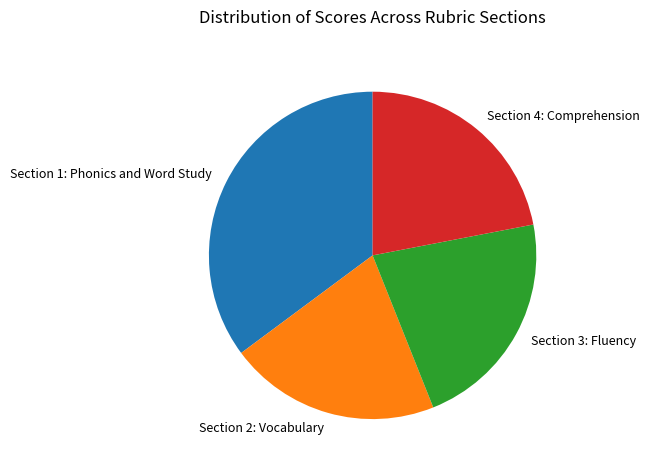

Approximately how many times larger is the value at Section 4: Comprehension compared to Section 2: Vocabulary?

1.1